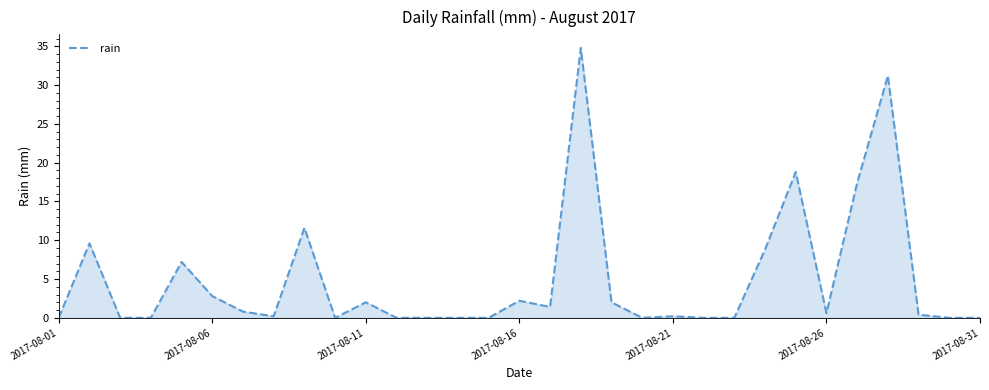

Reading left to right, what are all the values shown in this chart?

0.0	9.6	0.0	0.0	7.2	2.8	0.8	0.2	11.6	0.0	2.0	0.0	0.0	0.0	0.0	2.2	1.4	34.8	2.0	0.0	0.2	0.0	0.0	8.8	18.8	0.6	17.4	31.2	0.4	0.0	0.0